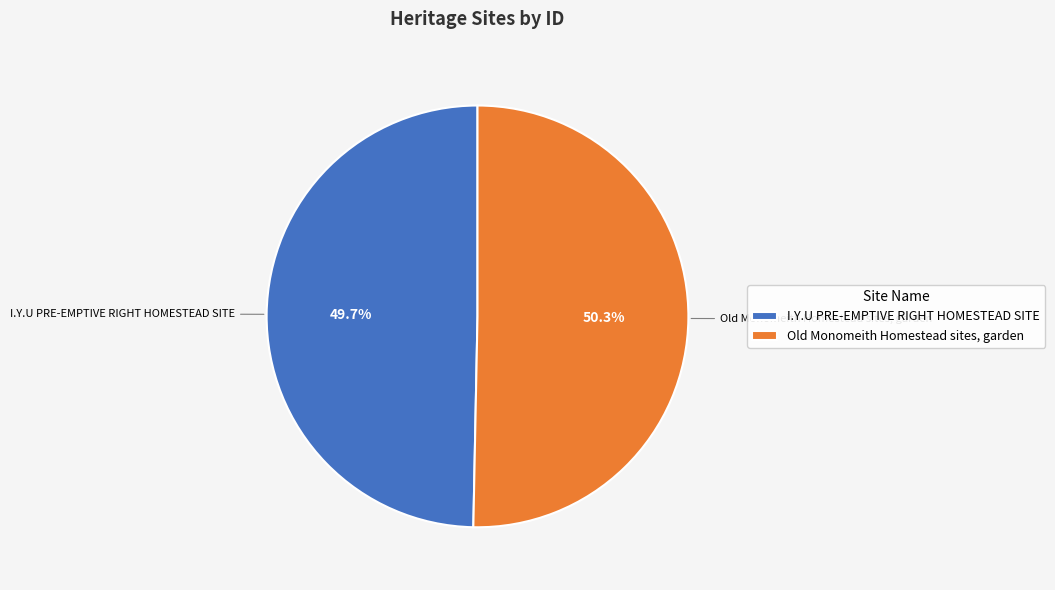

How many segments does this pie chart have?

2